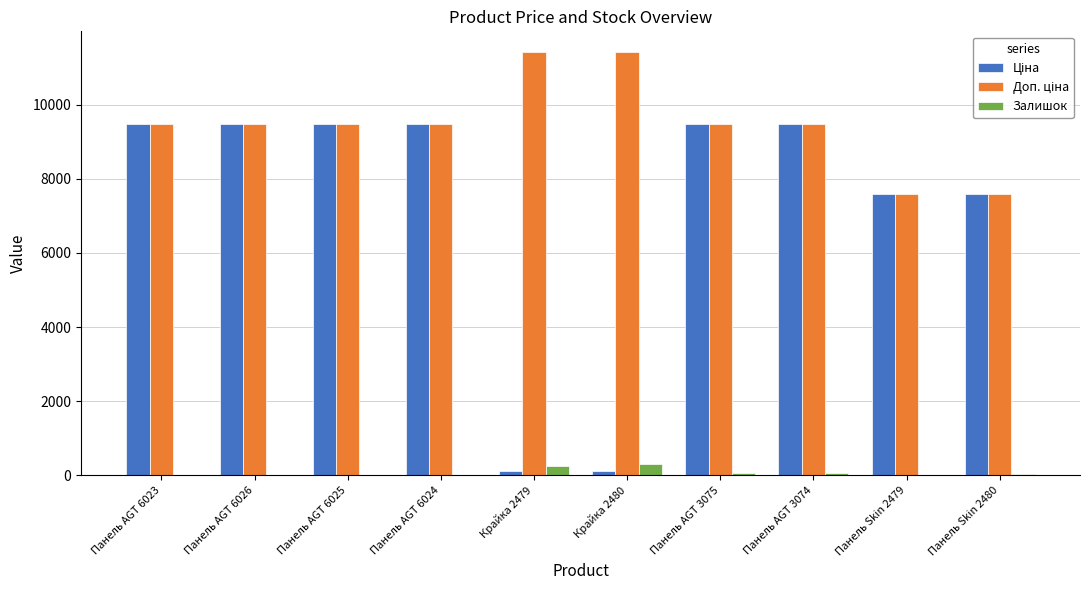

What is the sum of all Залишок values?

709.0